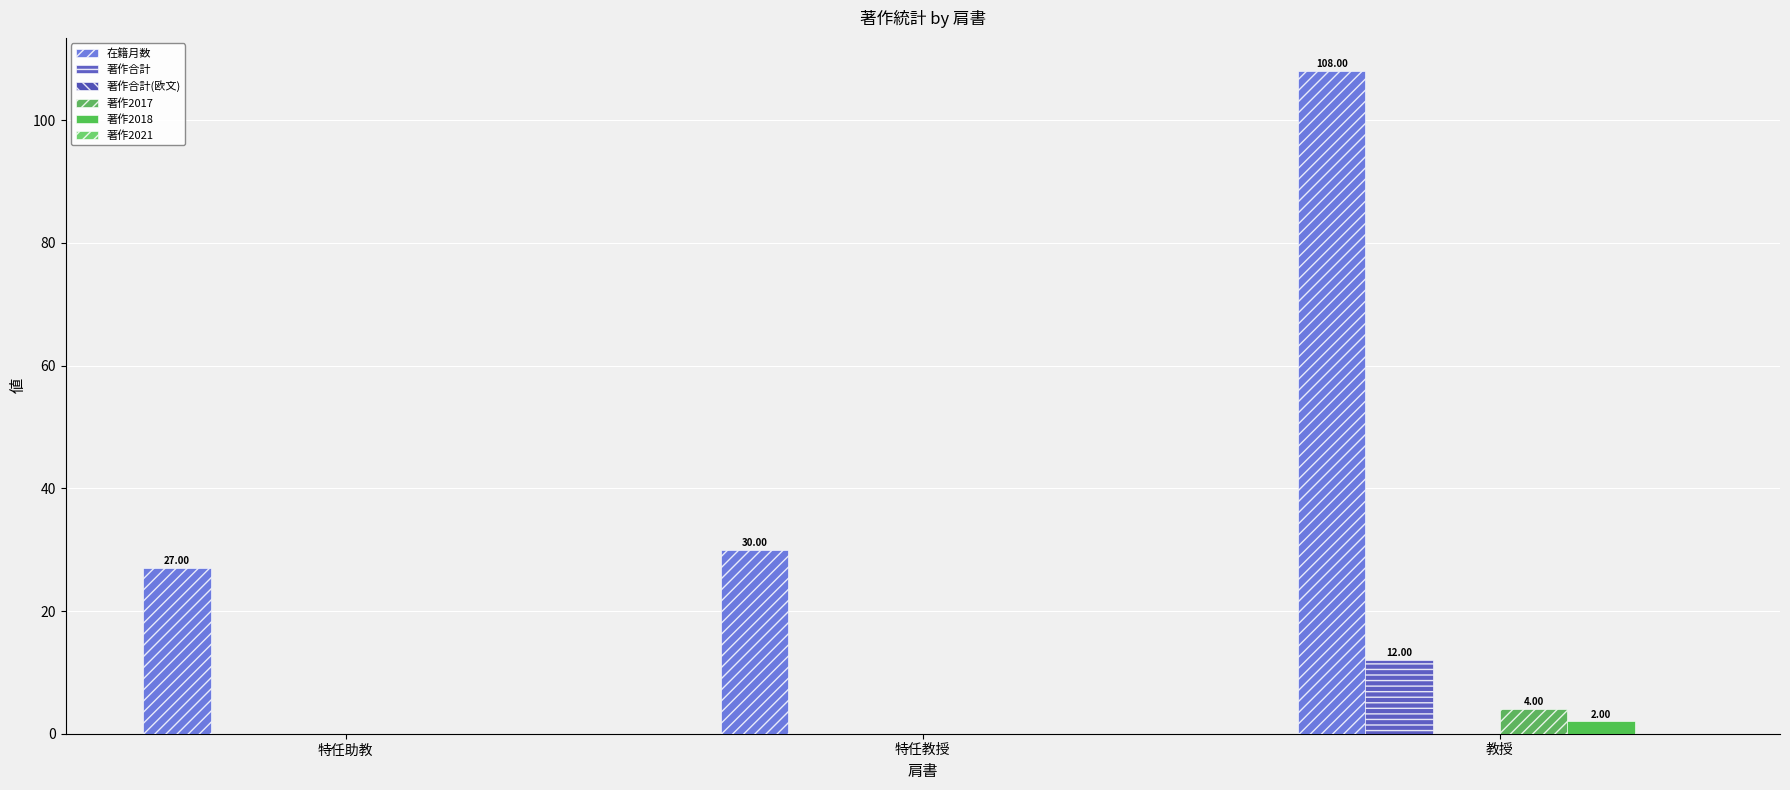

At how many categories does at least one series exceed 28?

2